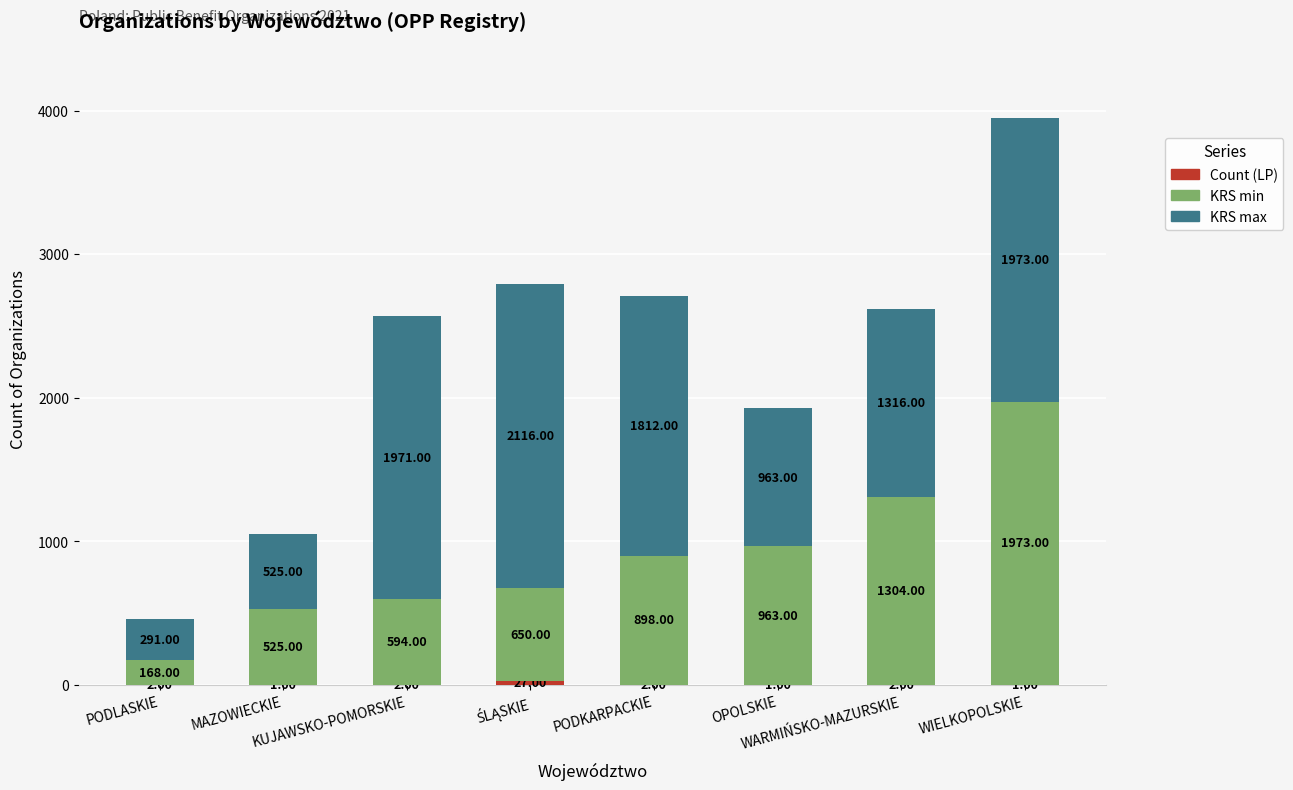

Between OPOLSKIE and KUJAWSKO-POMORSKIE, which is larger?

KUJAWSKO-POMORSKIE